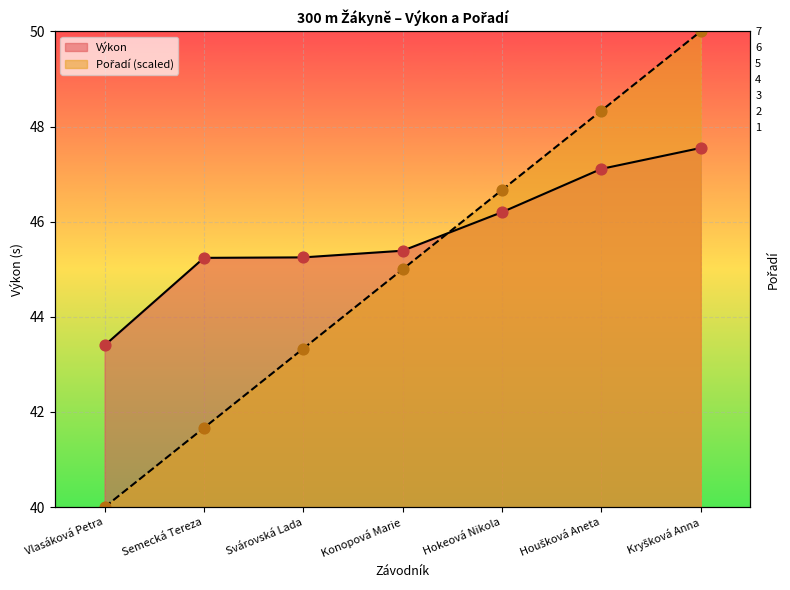

Is the value of Pořadí at Houšková Aneta greater than the value of Výkon at Vlasáková Petra?

Yes